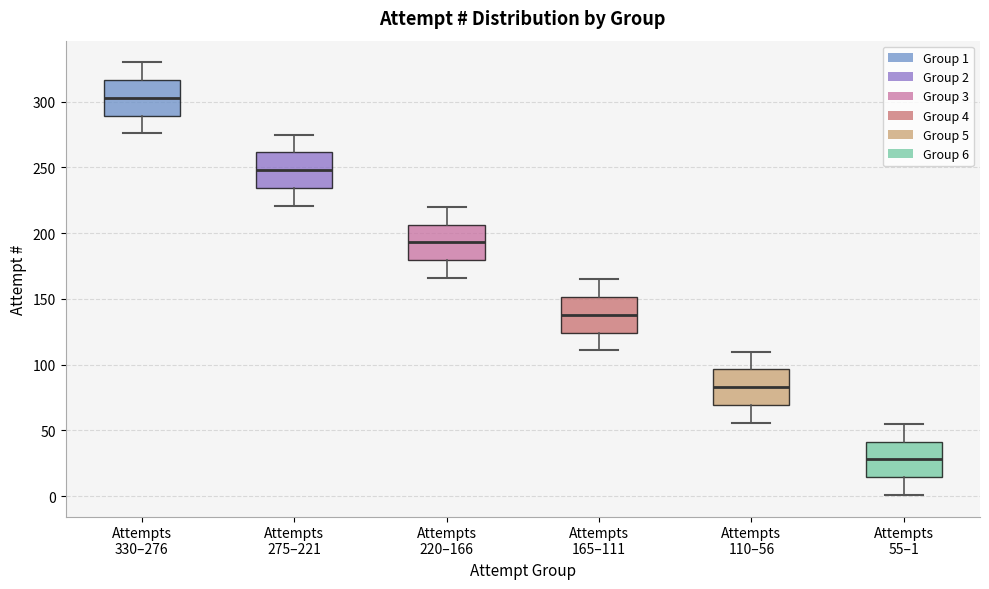

Where does the median line of the box for Attempts 330–276 sit on the y-axis? The values are not printed on the chart, so give them approximately, as read against the axis.

305